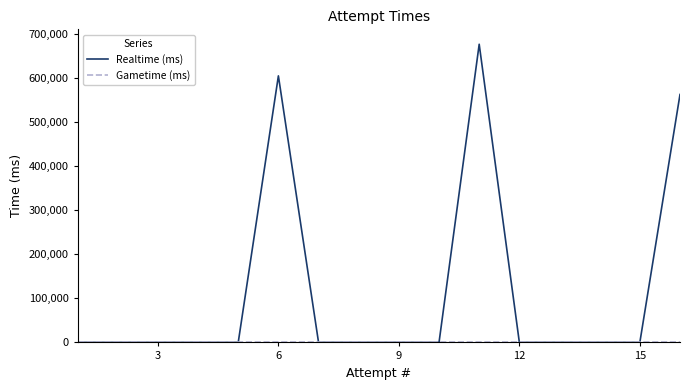

Which series has the largest total across all categories?

Realtime (ms)